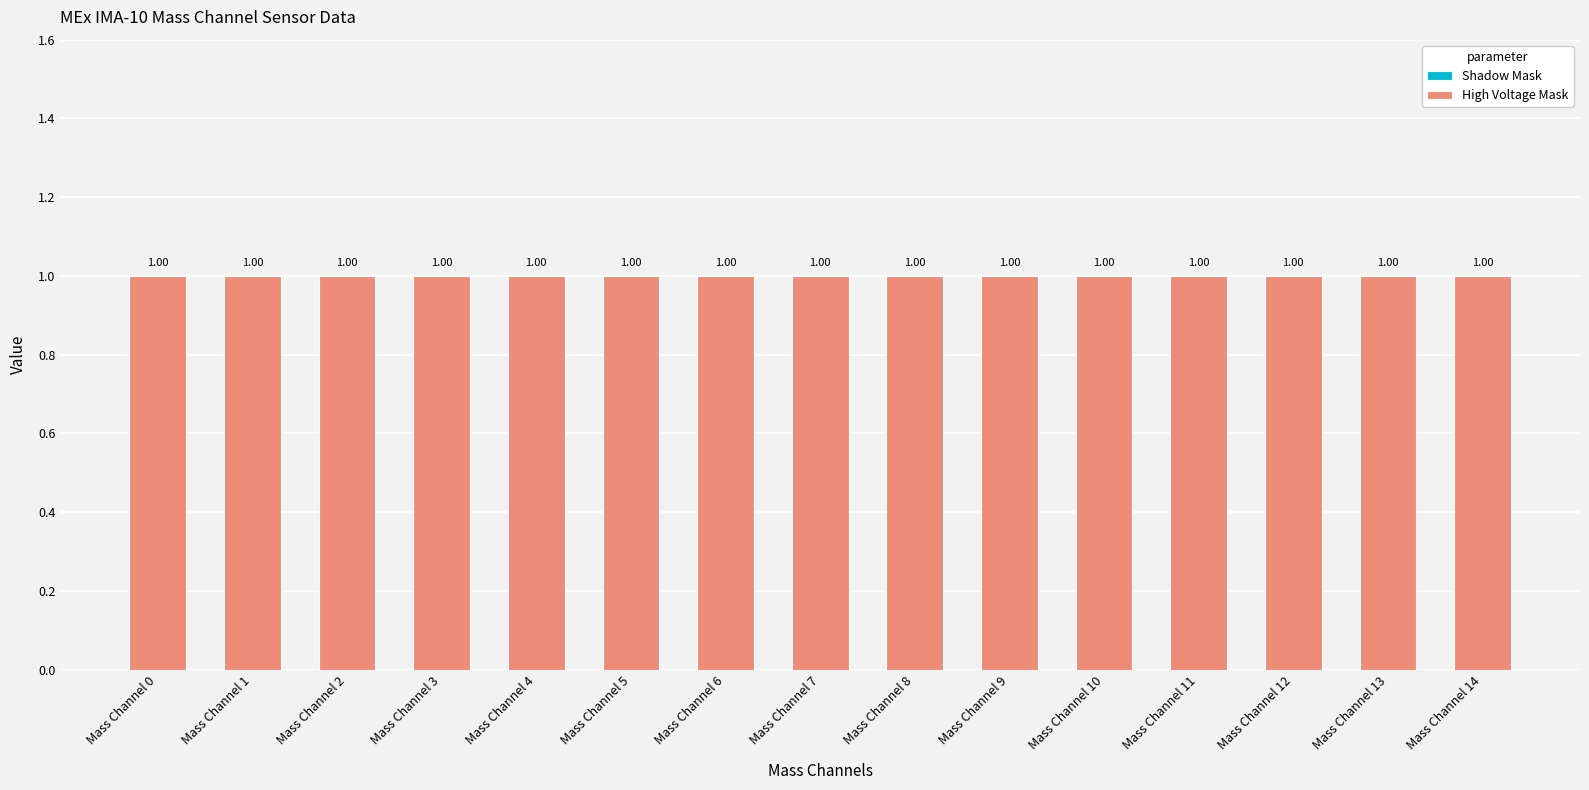

Which category has the highest value in the High Voltage Mask series?

Mass Channel 0